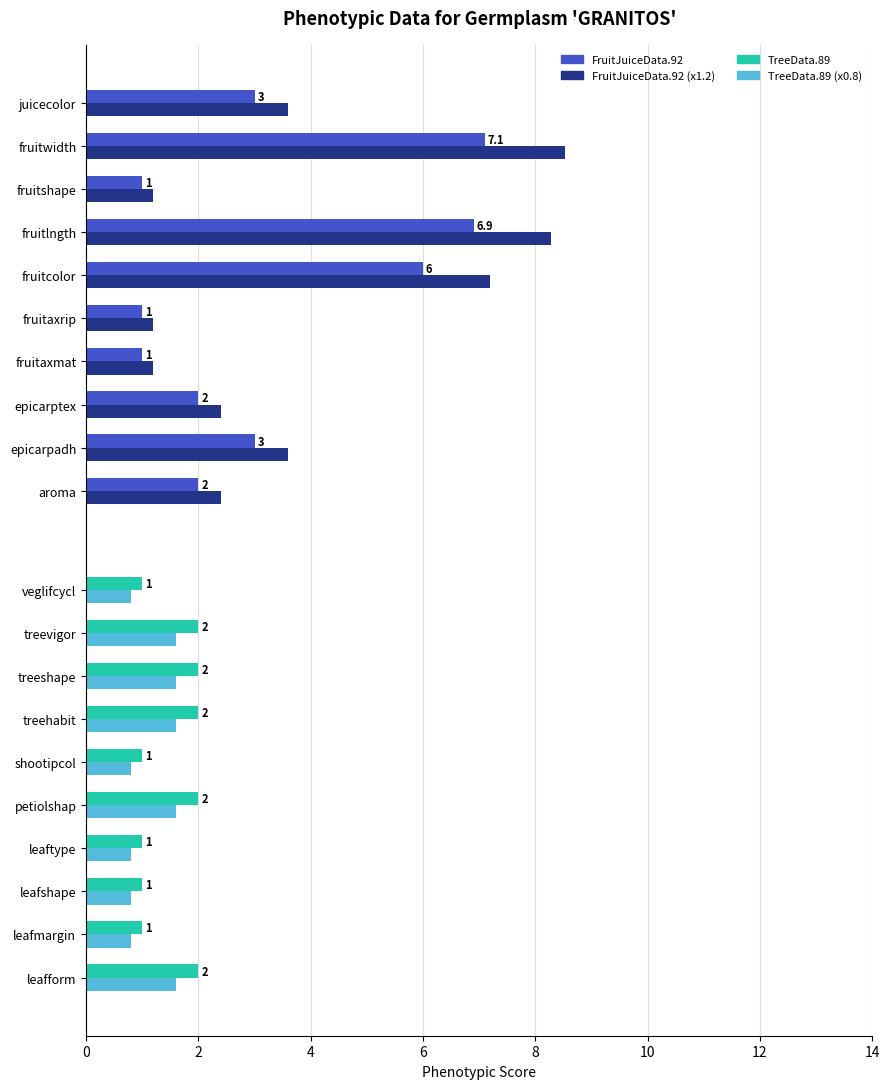

Does the chart contain stacked bars?

No